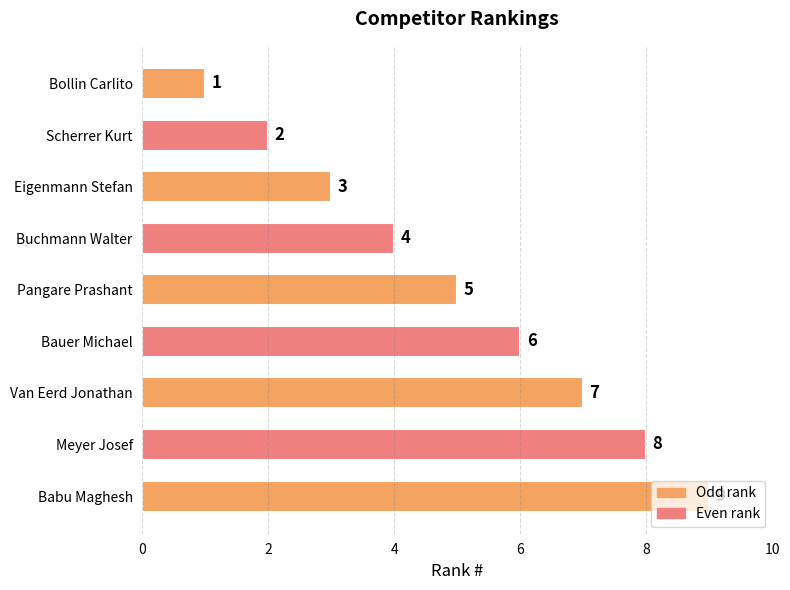

Are the bars horizontal?

Yes